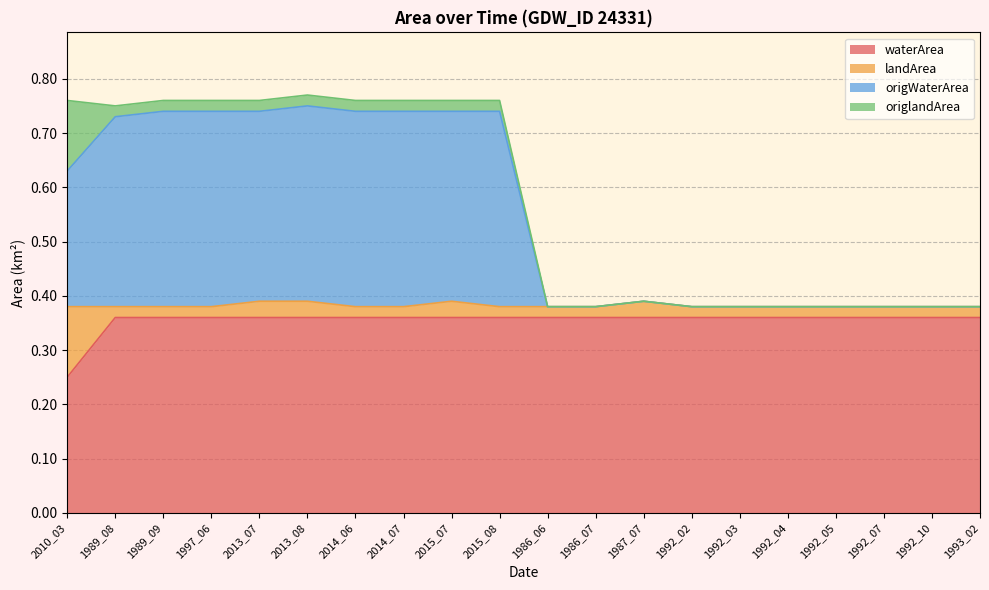

Is it true that origWaterArea equals 0.7 at 2015_08?

True